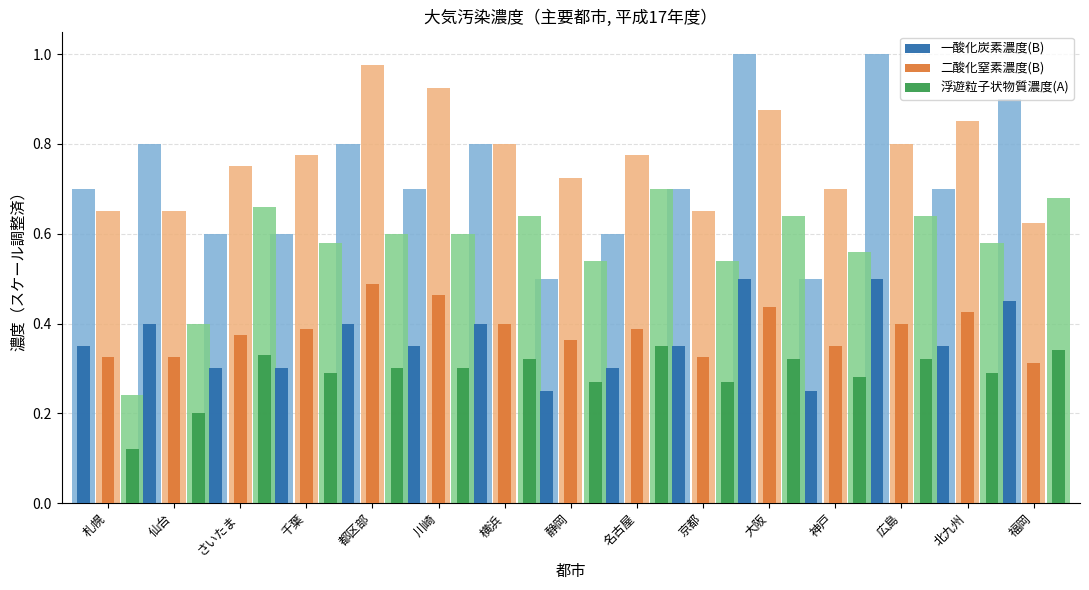

What is the sum of the 一酸化炭素濃度(B) values at 神戸 and 札幌?

0.6